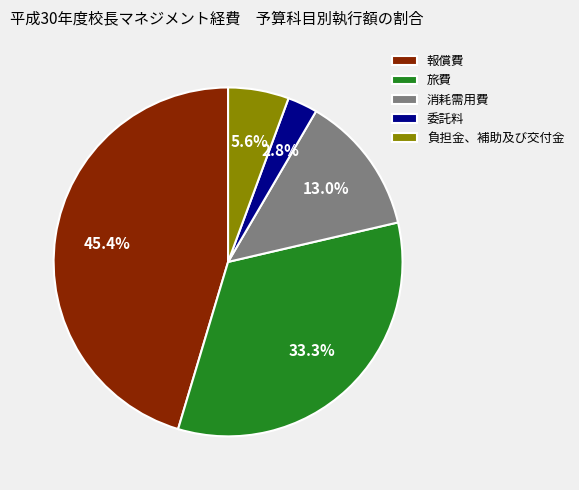

To the nearest percent, what is the difference between the 負担金、補助及び交付金 and 委託料 slice percentages?

3%